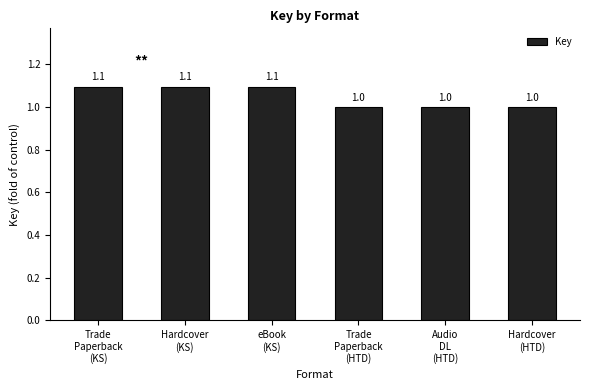

What is the average value?

1.0